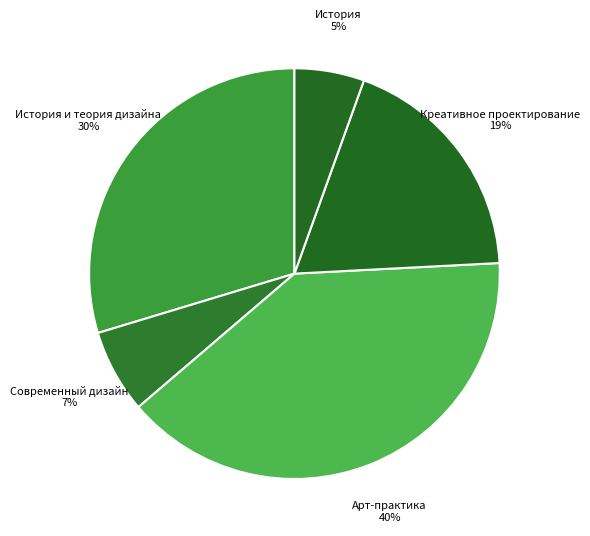

What percentage is the Креативное проектирование slice, to the nearest percent?

19%